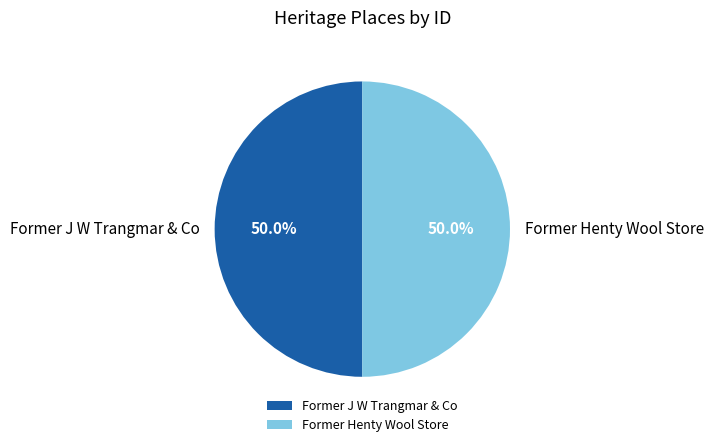

Do Former J W Trangmar & Co and Former Henty Wool Store together represent more than half of the pie?

Yes